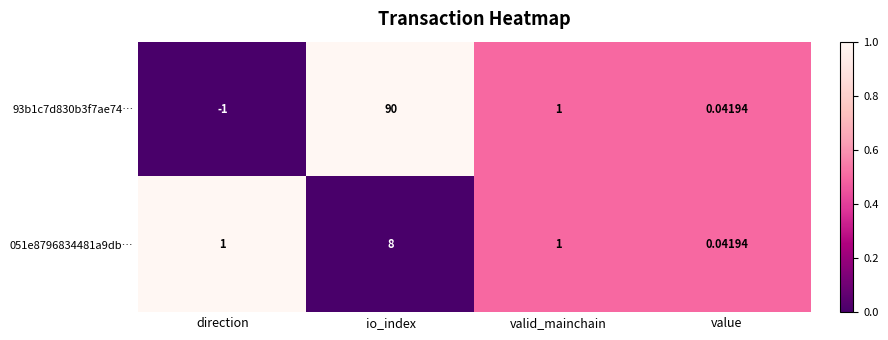

How many values in 93b1c7d830b3f7ae74… are below zero?

1